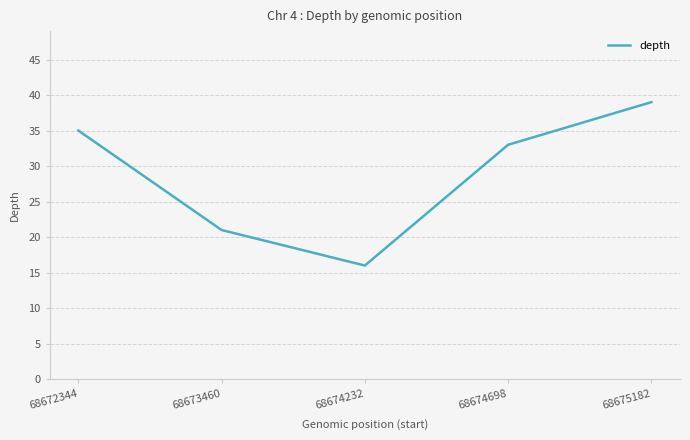

List the labels in order of value, largest first.

68675182, 68672344, 68674698, 68673460, 68674232